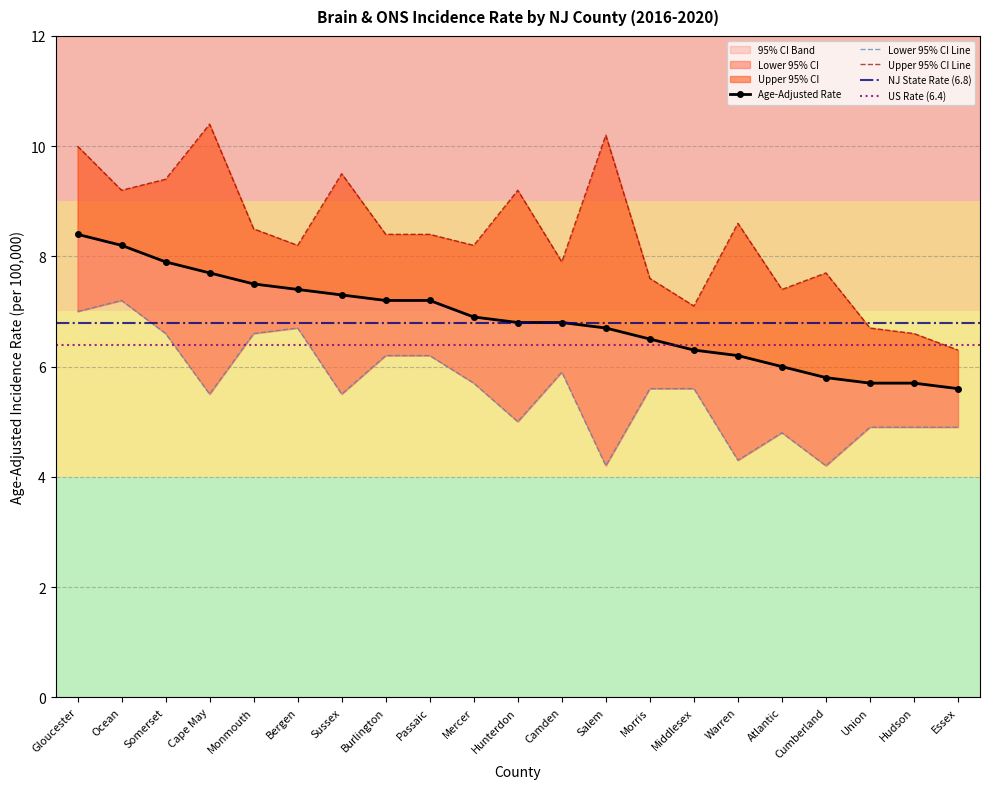

Does the chart have visible grid lines?

Yes